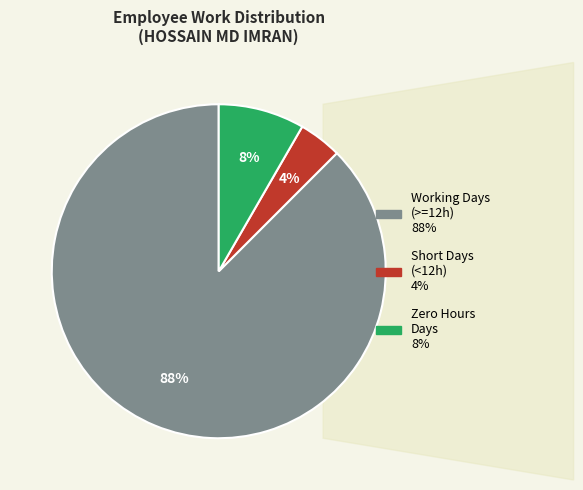

Does any single category account for the majority?

Yes